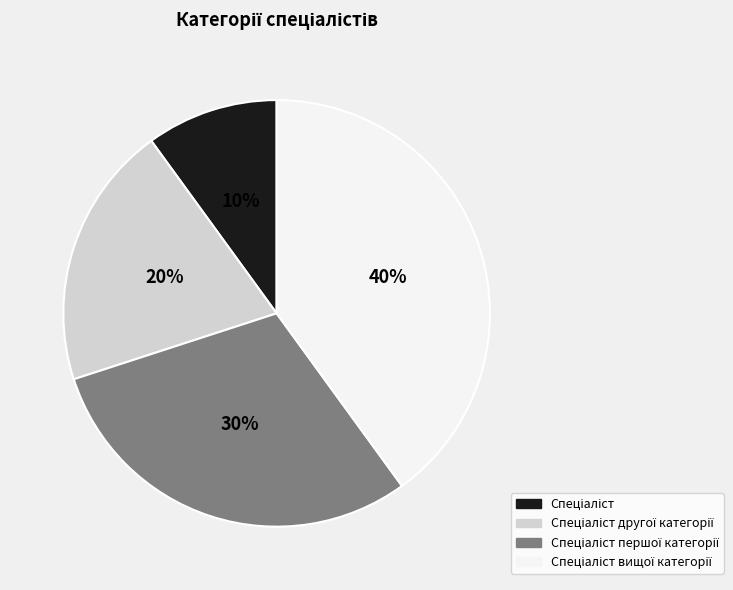

Is there a majority slice in this chart?

No